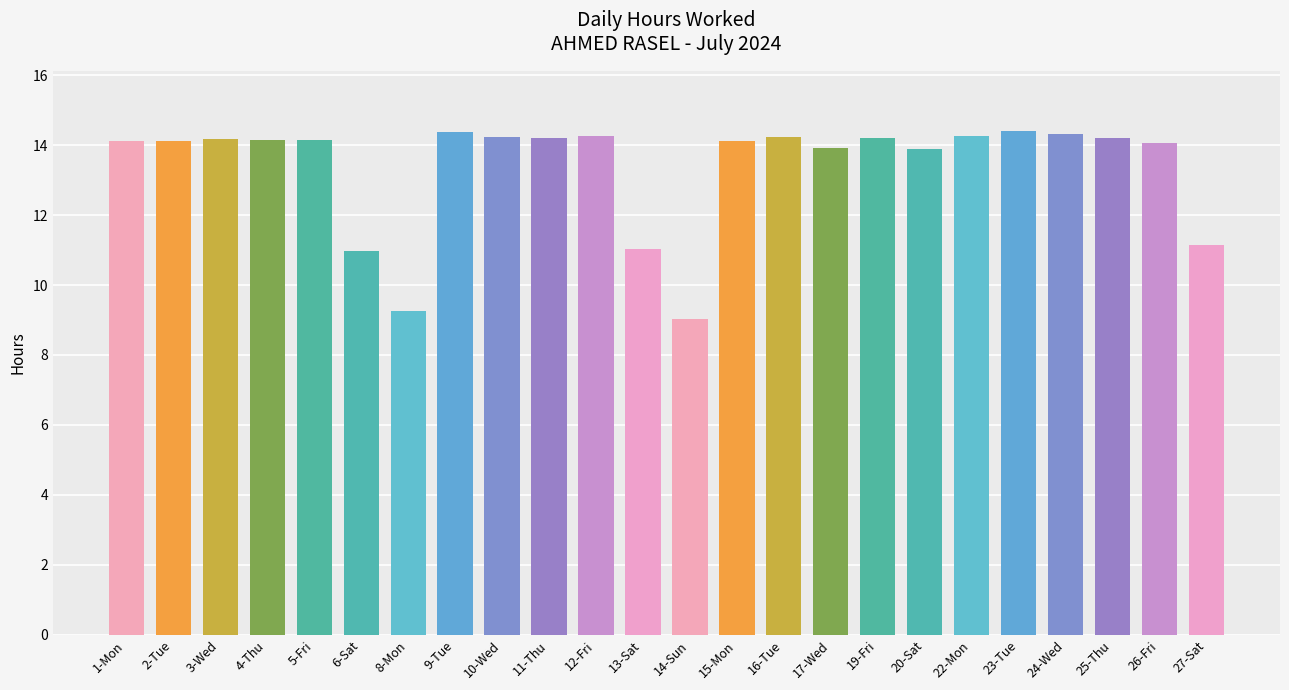

Is it true that the value at 26-Fri is 4.3?

False